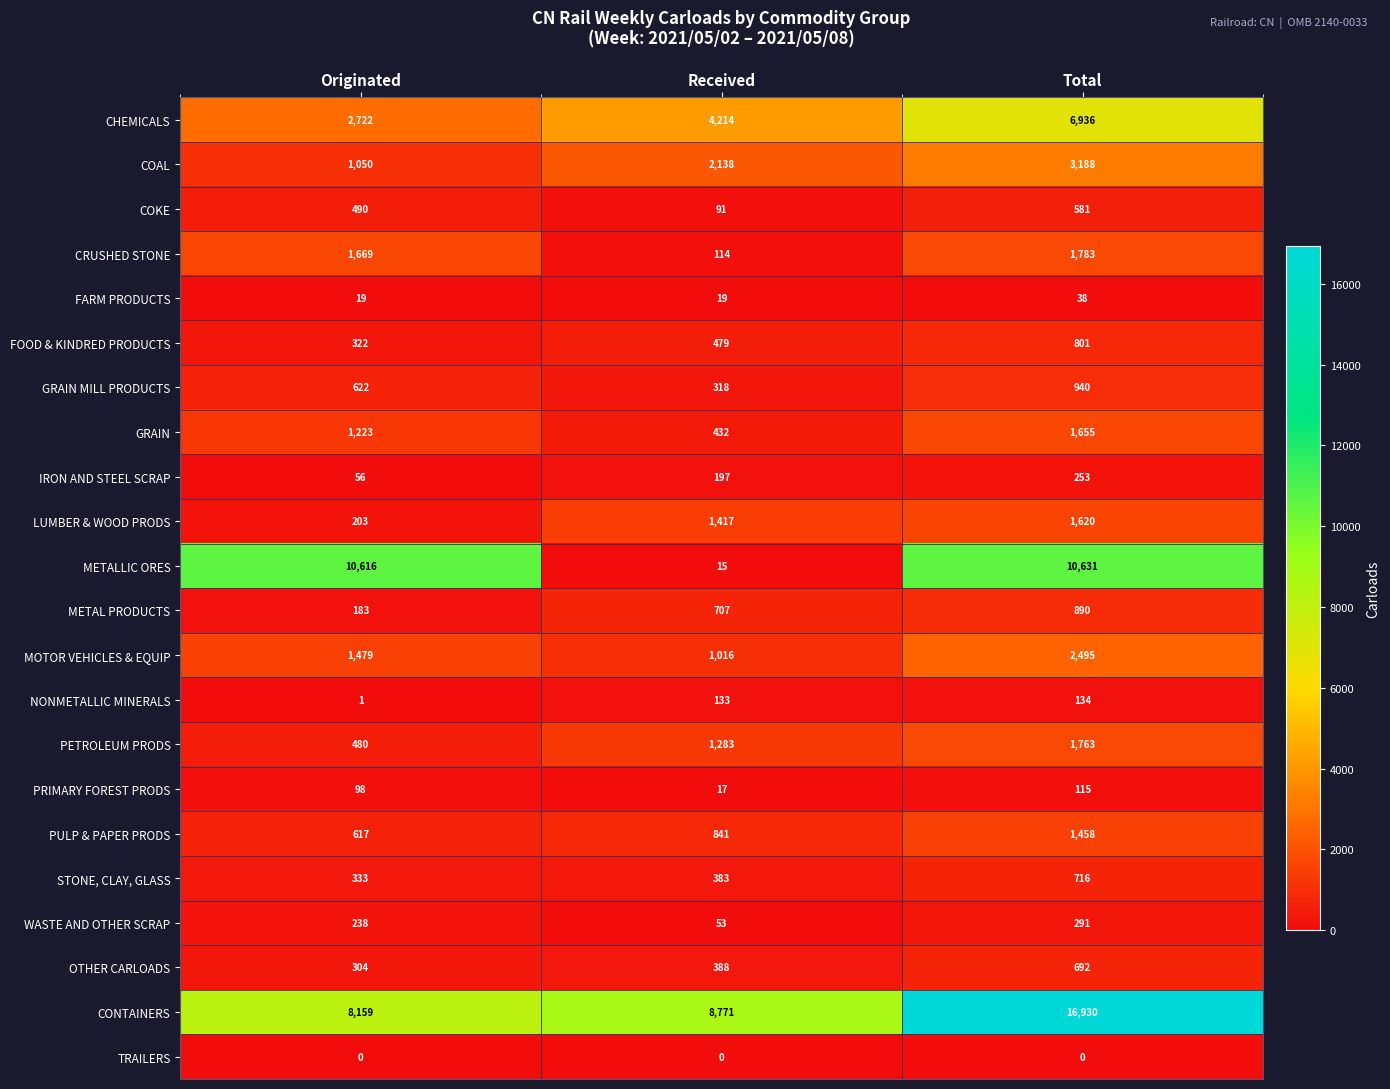

List the series in order of their peak value, lowest first.

TRAILERS, FARM PRODUCTS, PRIMARY FOREST PRODS, NONMETALLIC MINERALS, IRON AND STEEL SCRAP, WASTE AND OTHER SCRAP, COKE, OTHER CARLOADS, STONE, CLAY, GLASS, FOOD & KINDRED PRODUCTS, METAL PRODUCTS, GRAIN MILL PRODUCTS, PULP & PAPER PRODS, LUMBER & WOOD PRODS, GRAIN, PETROLEUM PRODS, CRUSHED STONE, MOTOR VEHICLES & EQUIP, COAL, CHEMICALS, METALLIC ORES, CONTAINERS